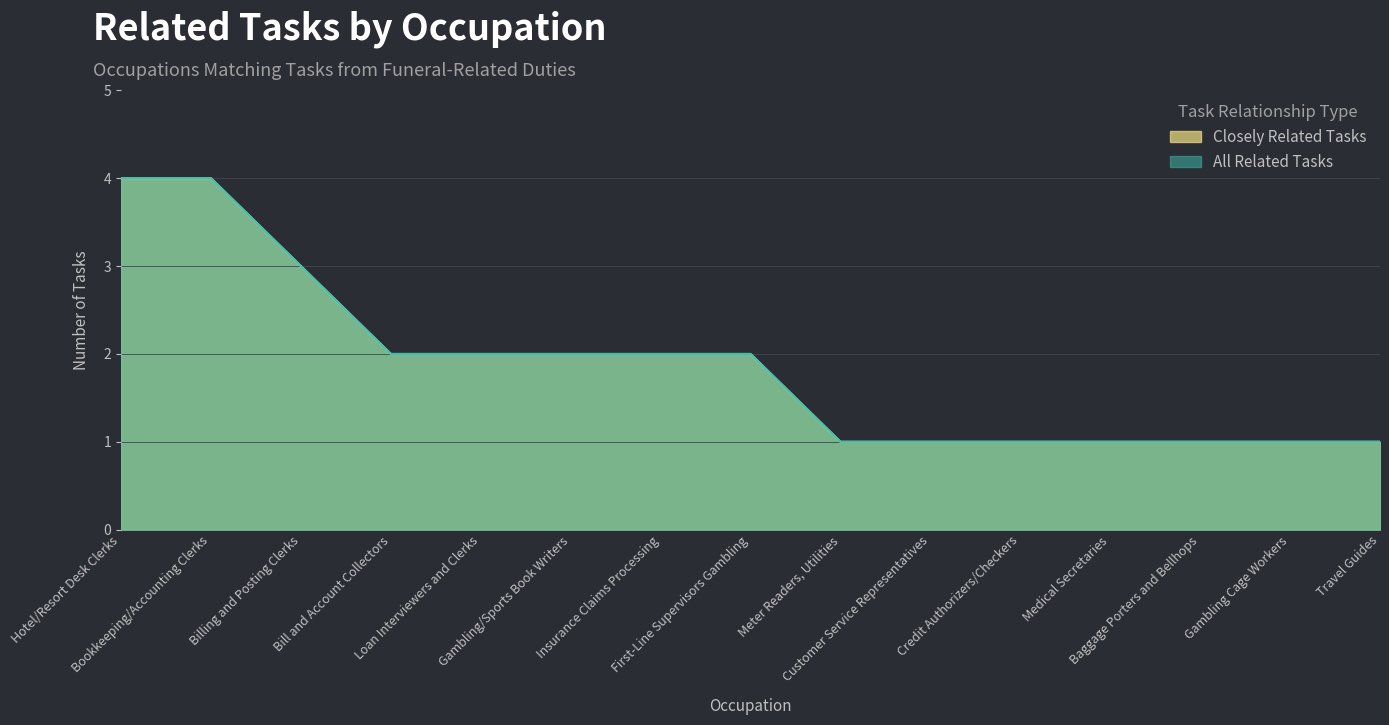

What is the total value across all series at Baggage Porters and Bellhops?

2